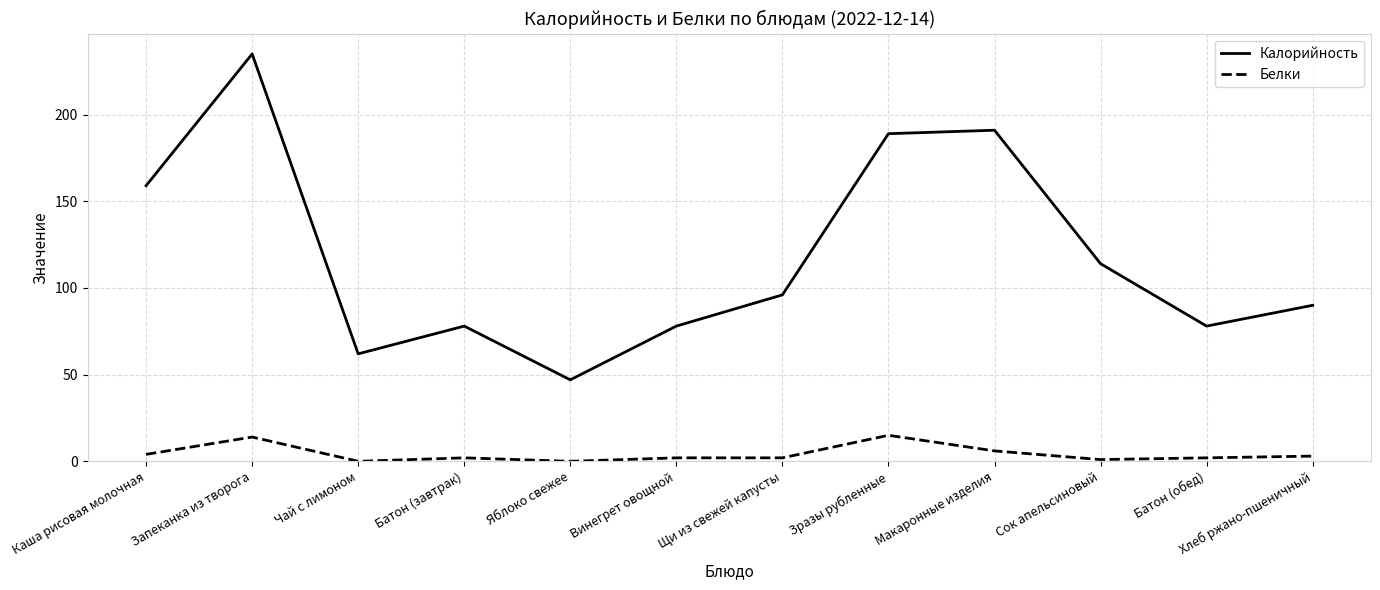

Which series has the largest total across all categories?

Калорийность